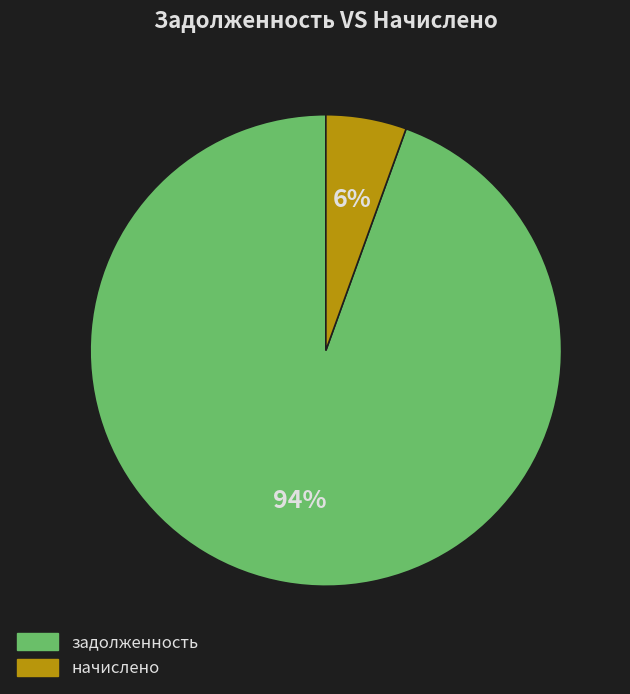

The задолженность slice represents 99% of the pie. True or false?

False